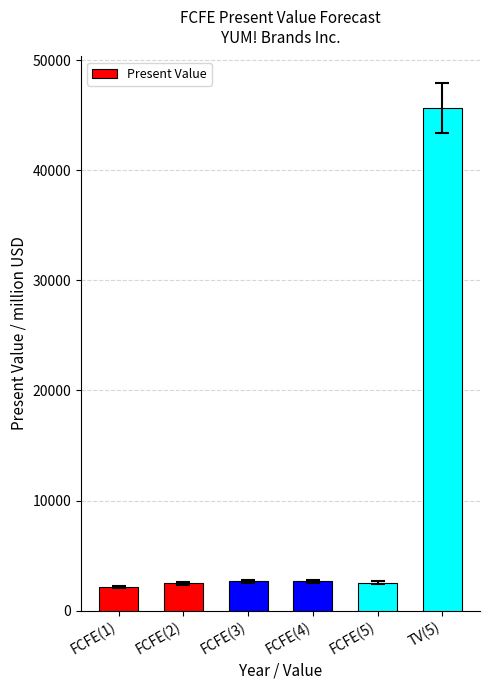

What is the value of the 3rd bar from the left?

2645